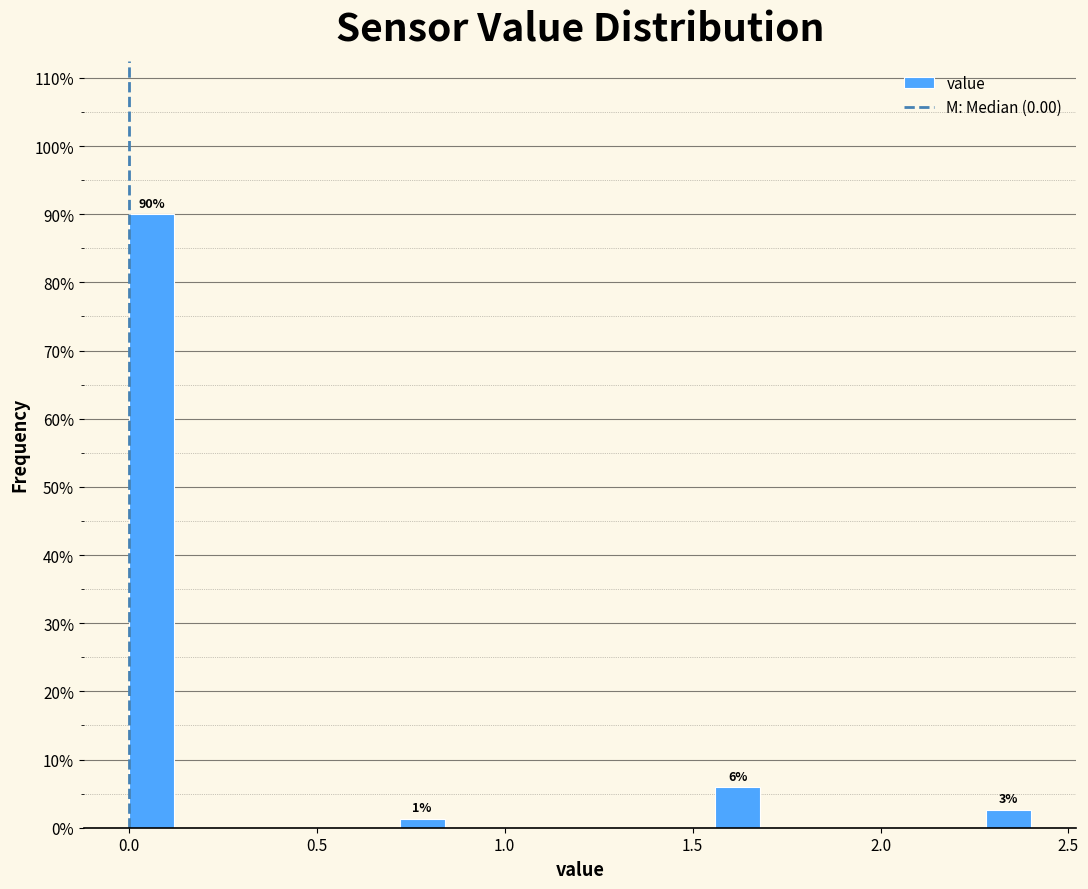

Around what value on the x-axis is the tallest bar? Give the approximate position of its centre, as read against the axis.

0.05